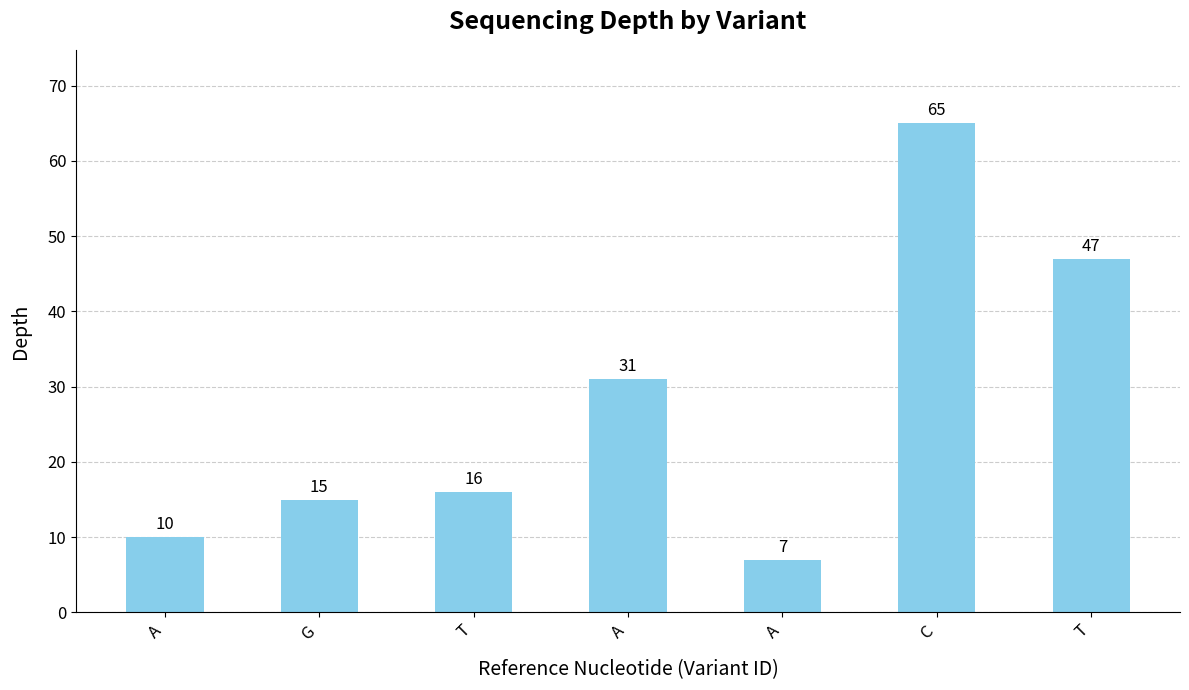

How many distinct data groups are displayed?

1